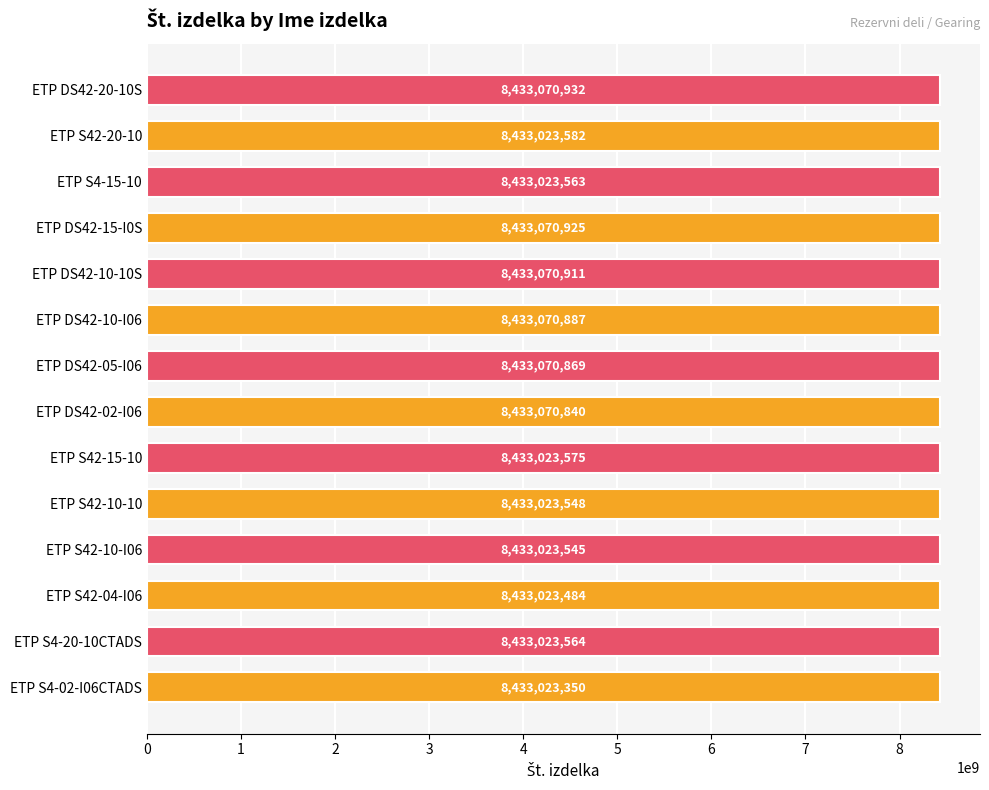

Does the chart contain any negative values?

No